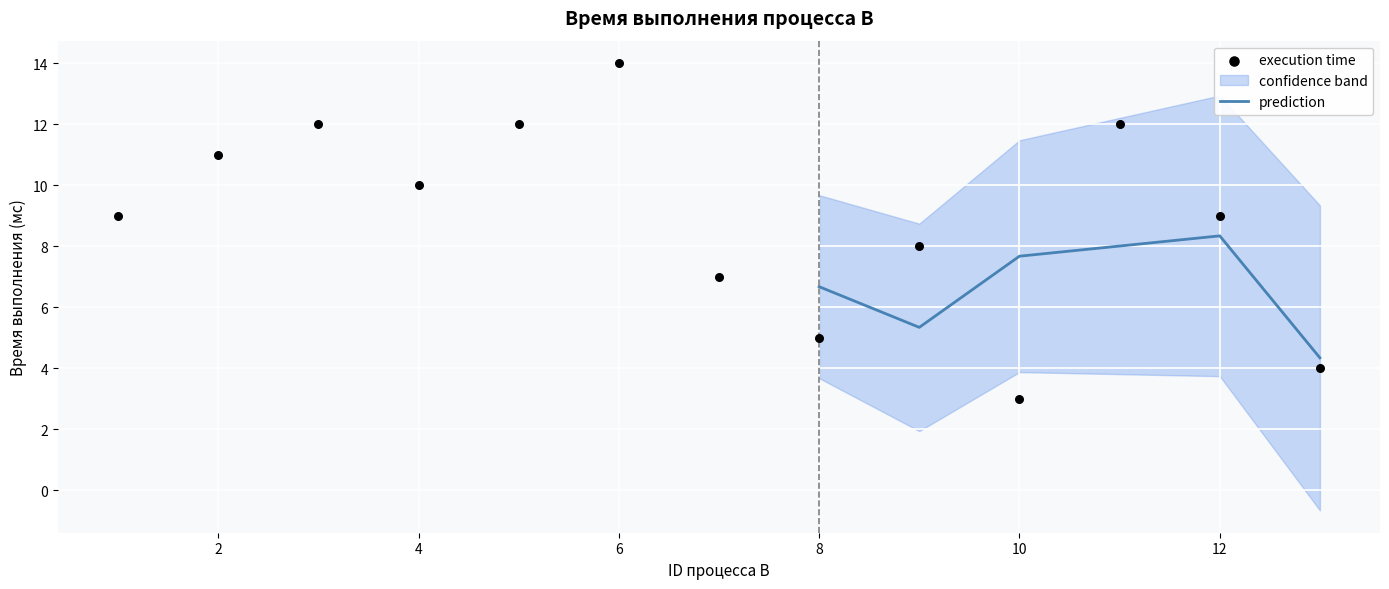

Which has a higher value, 7 or 11?

11